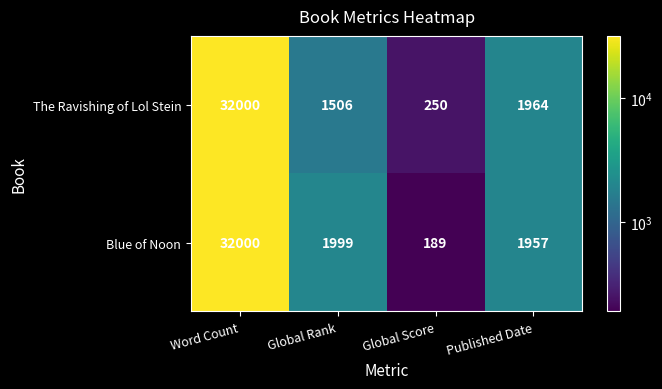

Reading right to left, transcribe all the data shown in this chart.

The Ravishing of Lol Stein: 1964	250	1506	32000
Blue of Noon: 1957	189	1999	32000